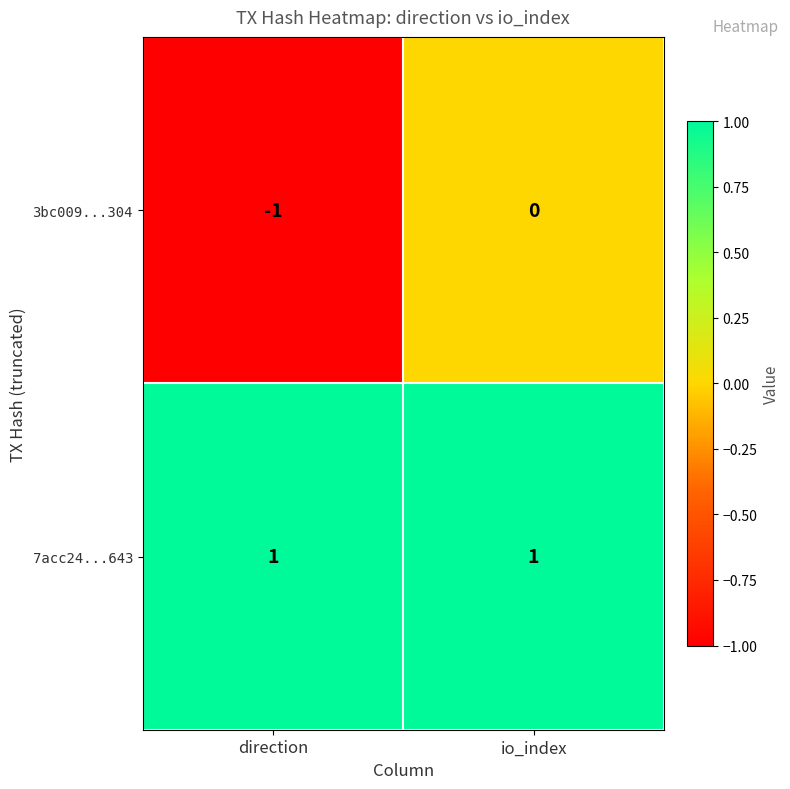

Reading left to right, list all the values displayed in this chart.

3bc009...304: -1	0
7acc24...643: 1	1